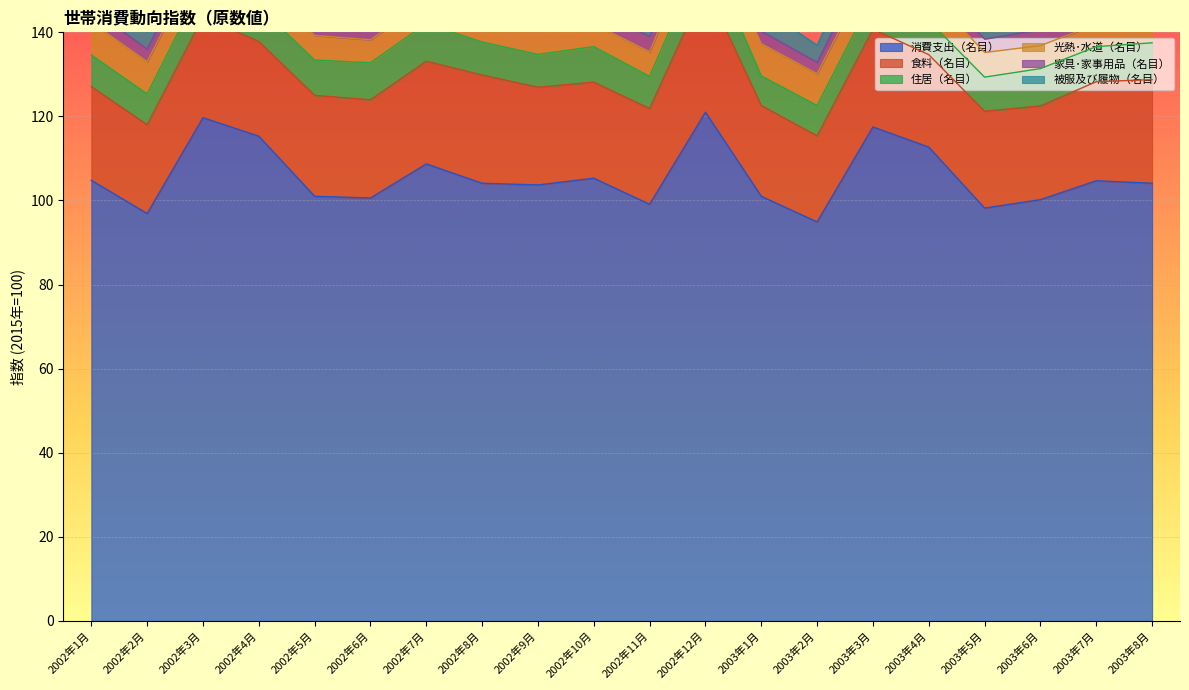

What is the sum of all 消費支出（名目） values?

2113.5